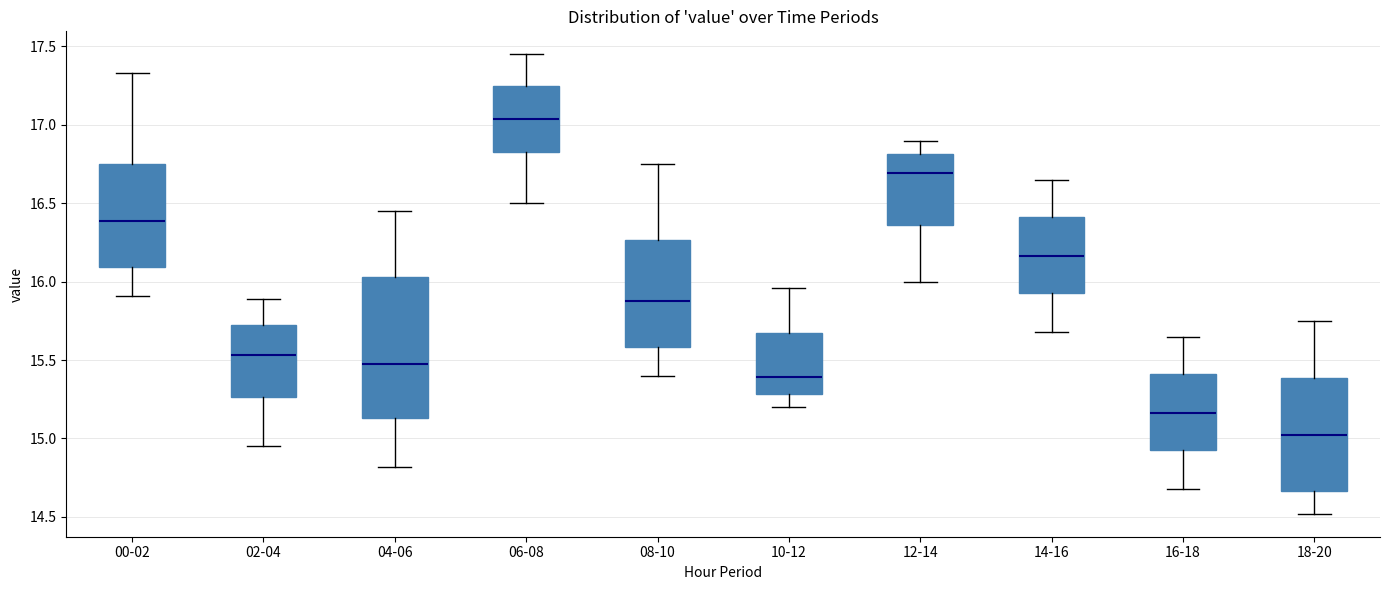

Reading left to right, read every box against the y-axis: the position of its median line, the range the box covers, and the ends of its whiskers. The values are not printed on the chart, so give them approximately, as read against the axis.

00-02: median 16.40, box 16.10 to 16.75, whiskers 15.90 to 17.35
02-04: median 15.55, box 15.25 to 15.70, whiskers 14.95 to 15.90
04-06: median 15.50, box 15.15 to 16.05, whiskers 14.80 to 16.45
06-08: median 17.05, box 16.85 to 17.25, whiskers 16.50 to 17.45
08-10: median 15.90, box 15.60 to 16.25, whiskers 15.40 to 16.75
10-12: median 15.40, box 15.30 to 15.65, whiskers 15.20 to 15.95
12-14: median 16.70, box 16.35 to 16.80, whiskers 16.00 to 16.90
14-16: median 16.15, box 15.95 to 16.40, whiskers 15.70 to 16.65
16-18: median 15.15, box 14.95 to 15.40, whiskers 14.70 to 15.65
18-20: median 15.05, box 14.65 to 15.40, whiskers 14.50 to 15.75